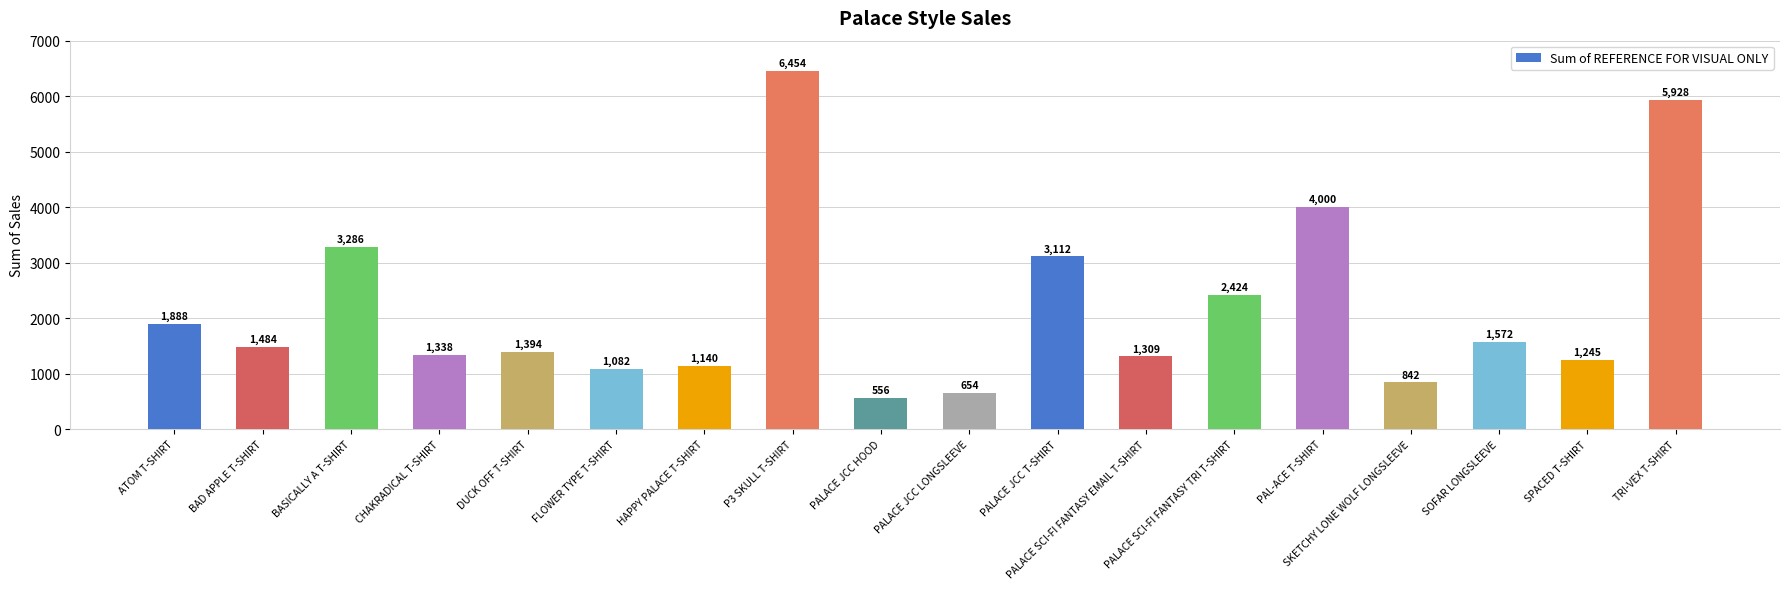

What is the change in value from SKETCHY LONE WOLF LONGSLEEVE to TRI-VEX T-SHIRT?

+5086